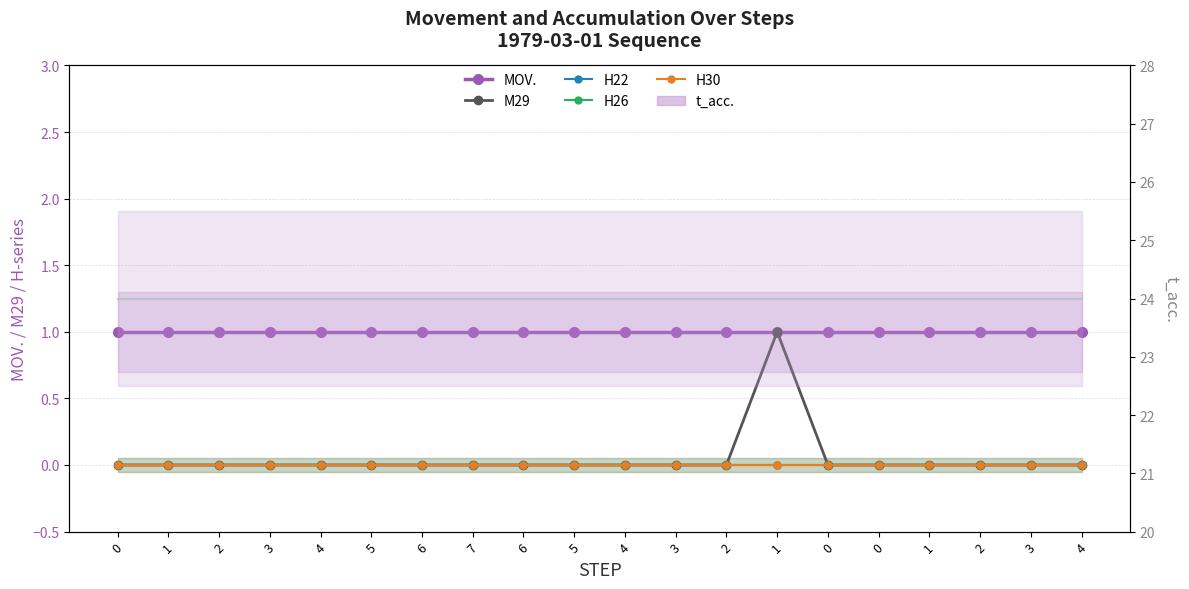

The value of MOV. at 4 is 0. True or false?

False